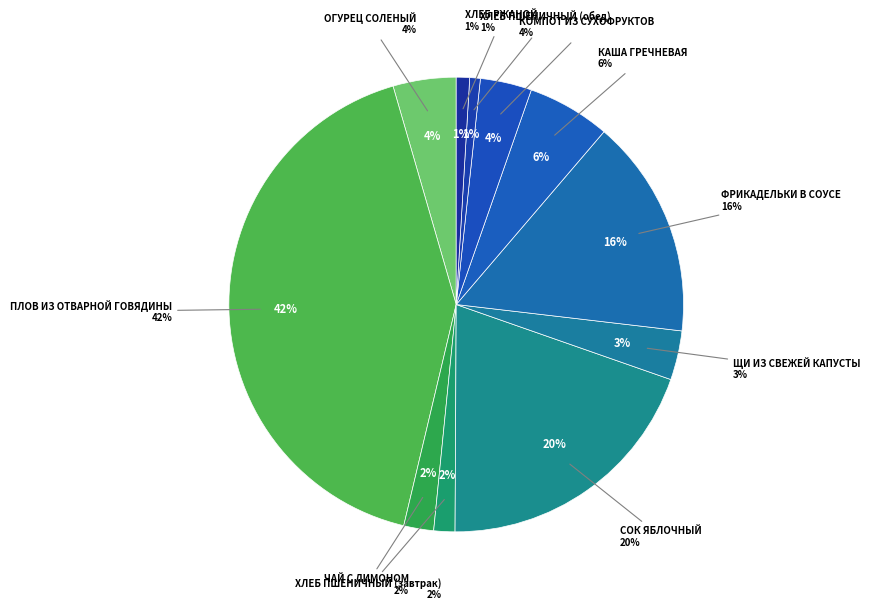

Count the number of slices in the pie.

11